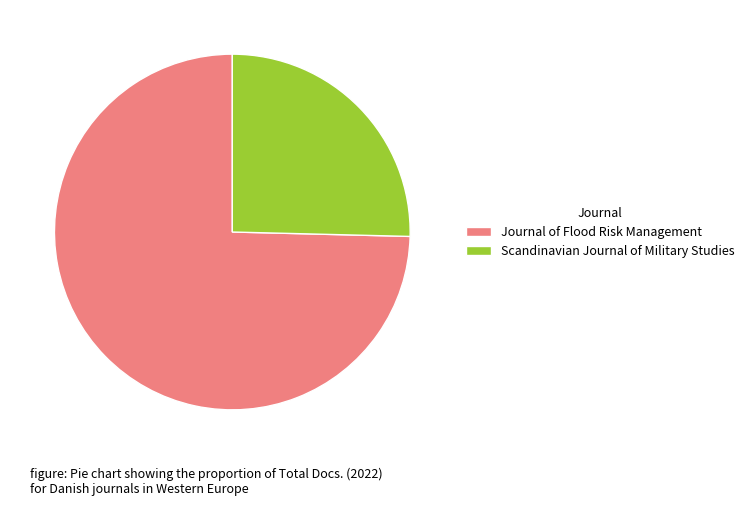

How many segments does this pie chart have?

2